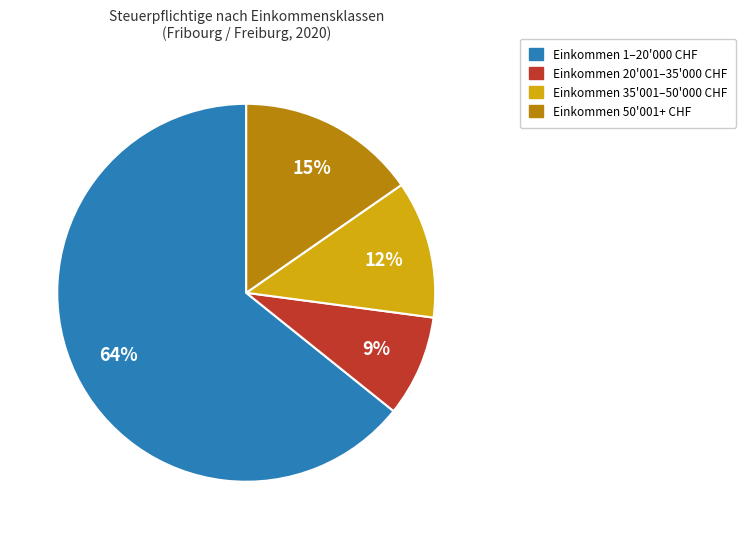

To the nearest percent, what is the average slice percentage?

25%